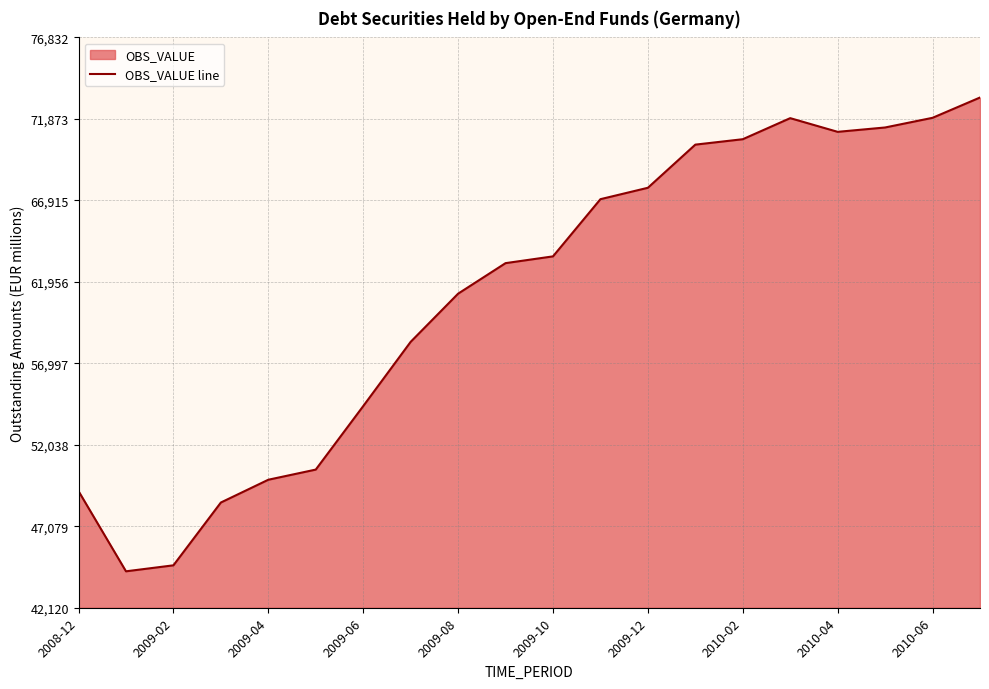

What is the maximum value shown in the chart?

73173.7